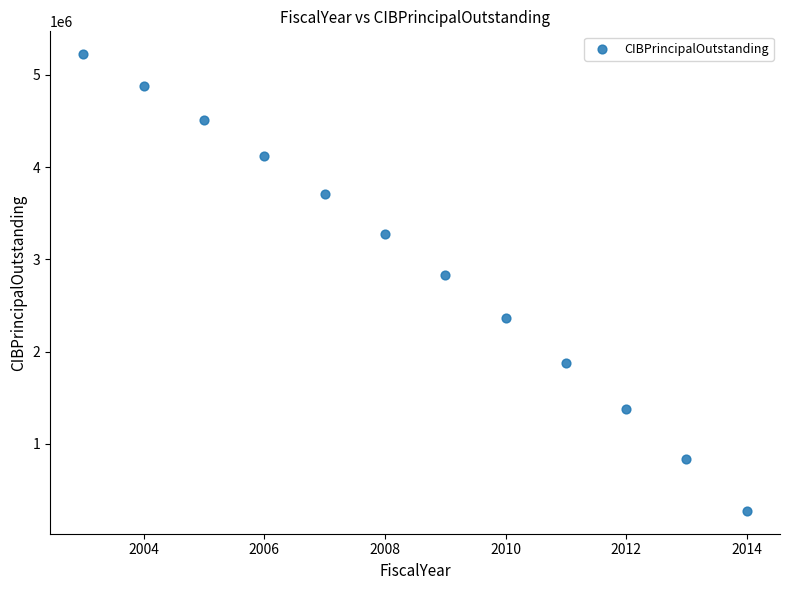

What is the average X value?

2008